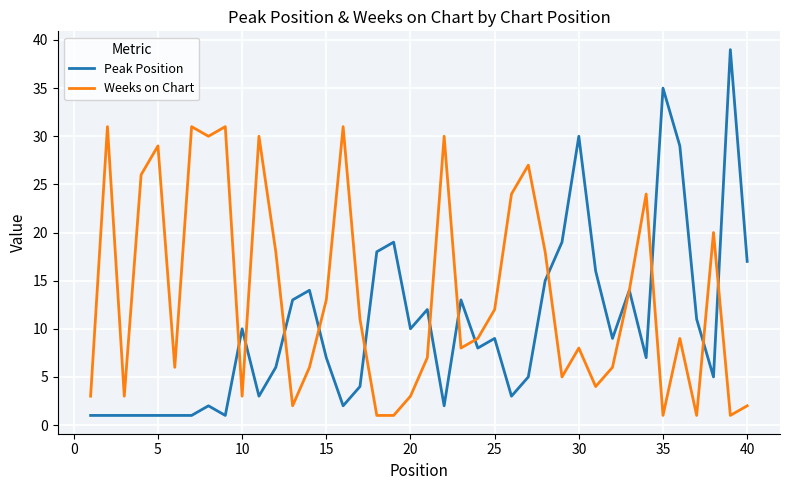

True or false: Weeks on Chart and Peak Position intersect in this chart.

True